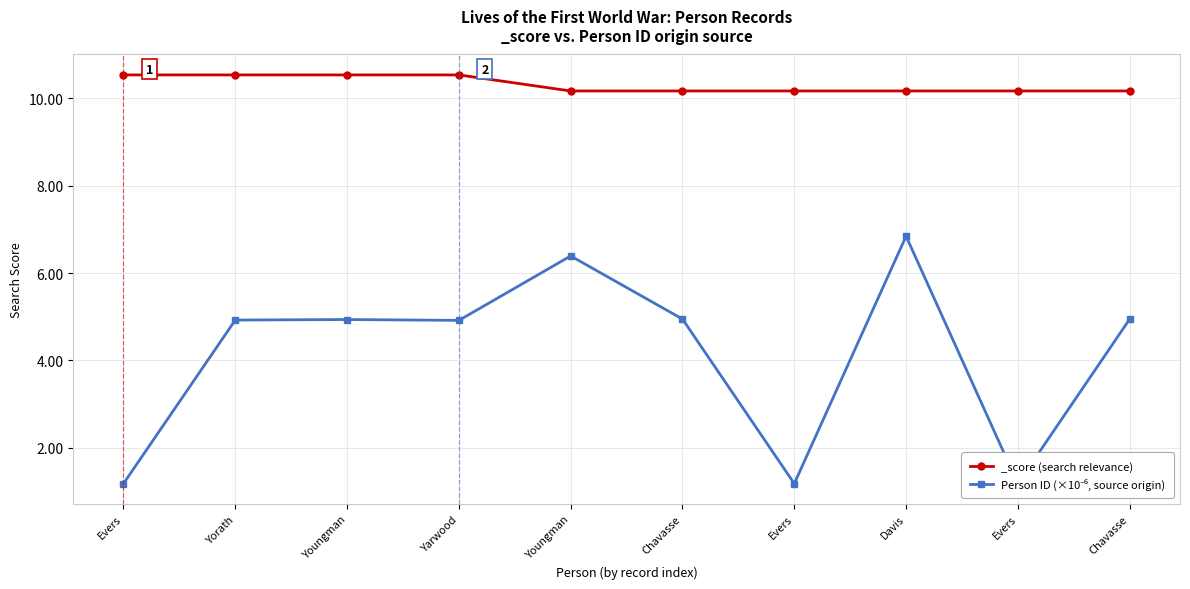

What is the change in value from Davis to Evers?

-5.7